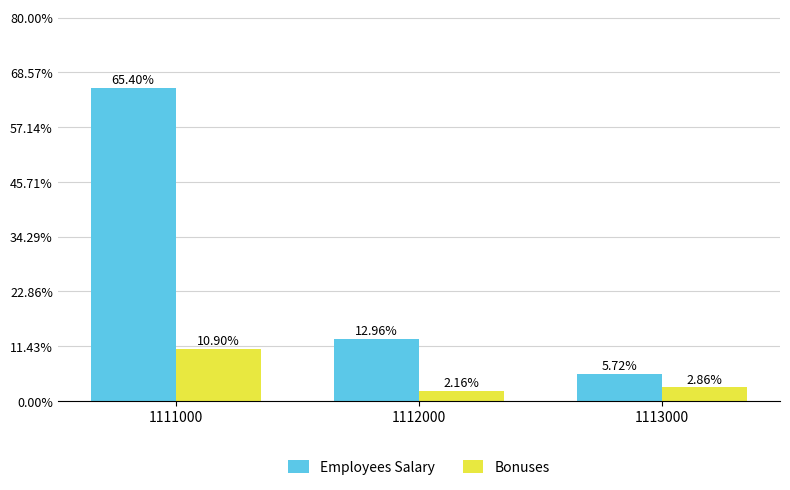

Which category has the lowest value in the Bonuses series?

1112000